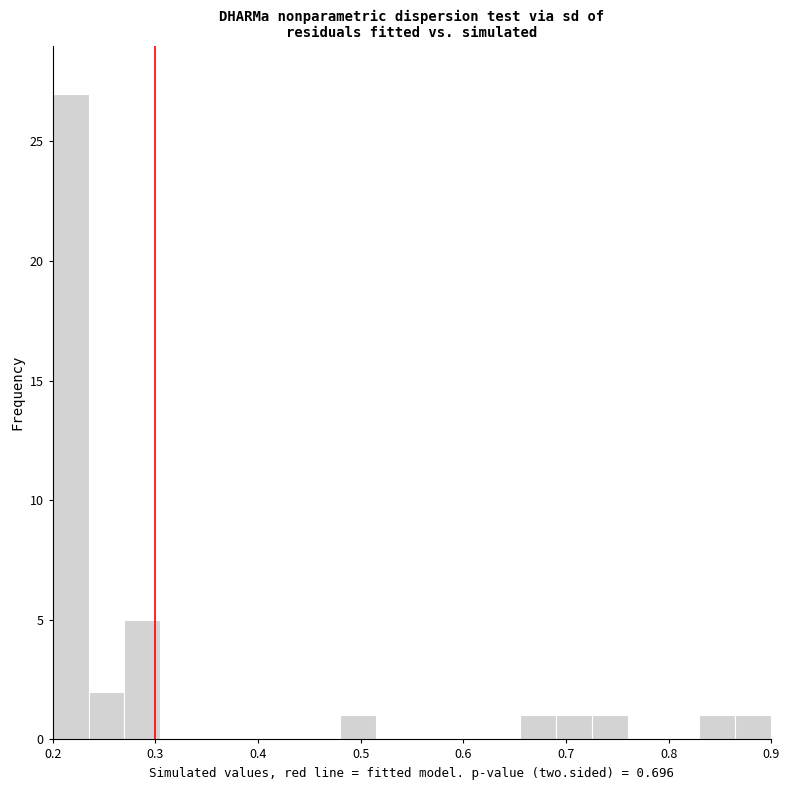

Around what value on the x-axis is the tallest bar? Give the approximate position of its centre, as read against the axis.

0.22